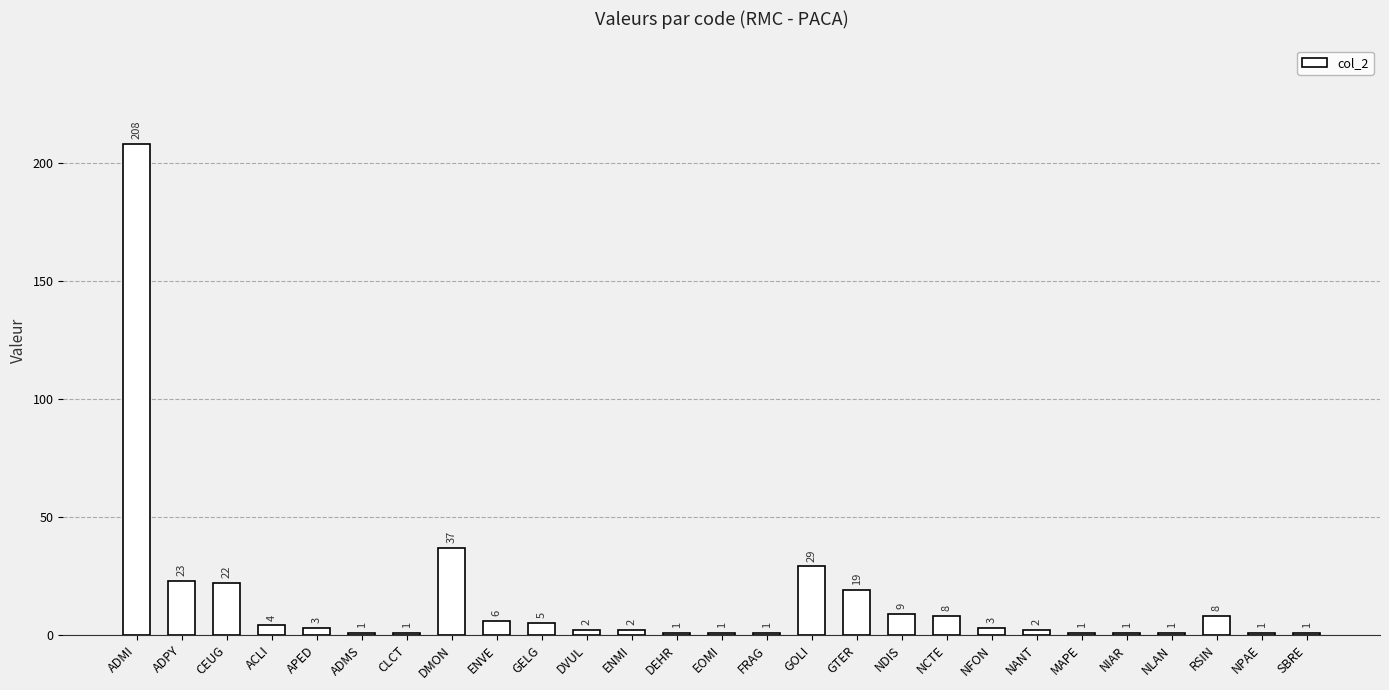

Reading right to left, extract all data points from this chart.

1	1	8	1	1	1	2	3	8	9	19	29	1	1	1	2	2	5	6	37	1	1	3	4	22	23	208